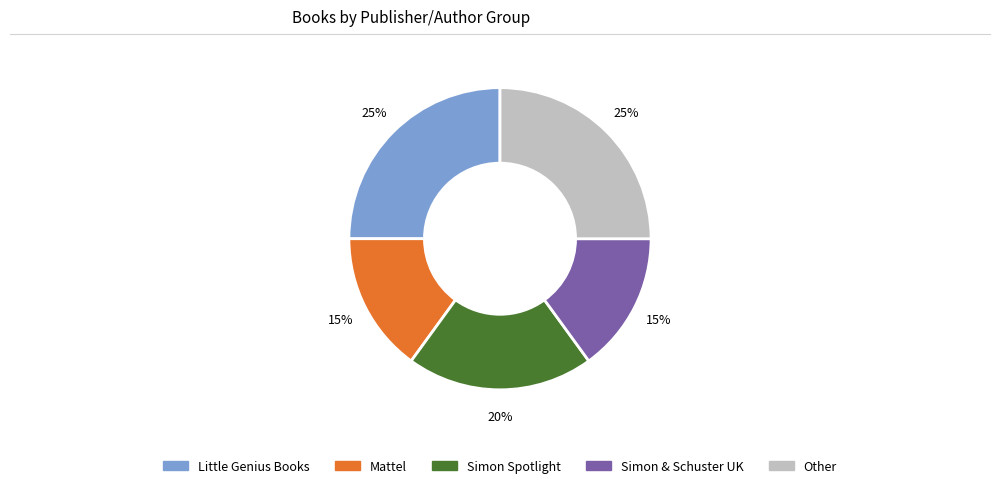

Is it true that Little Genius Books is 17% of the pie?

False